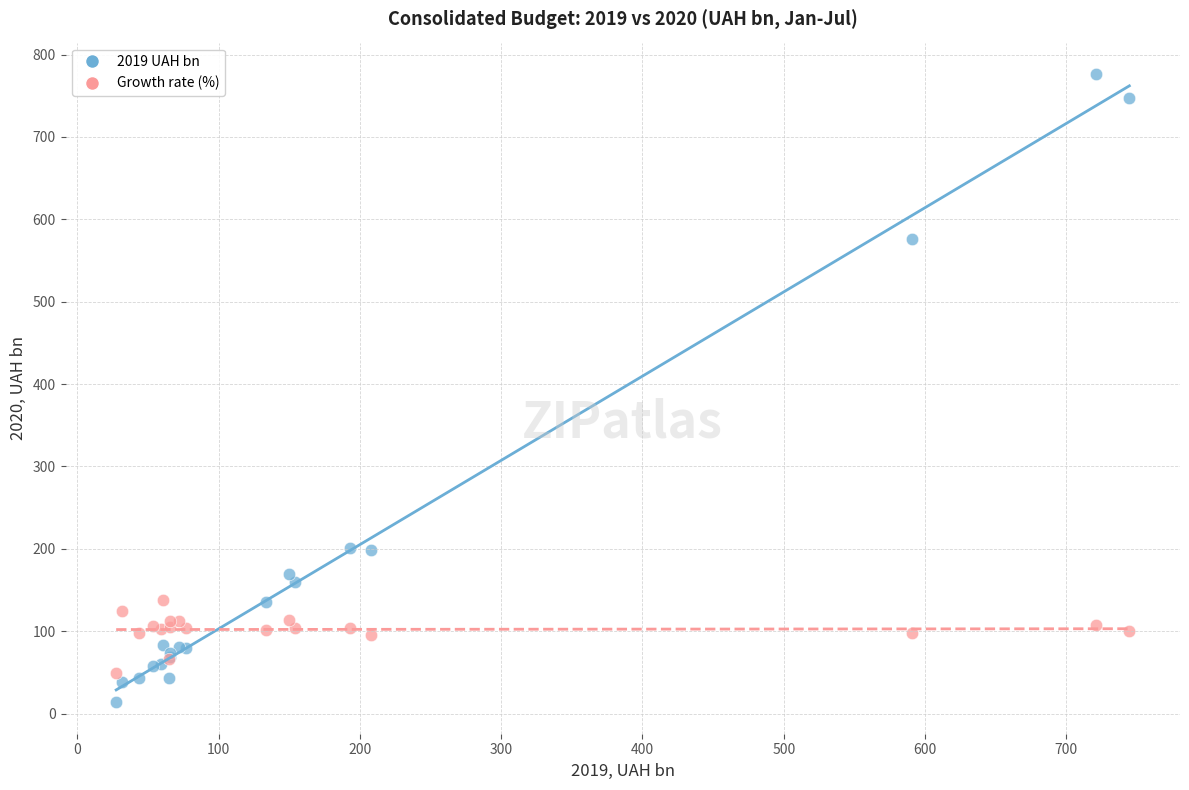

In the 2019 UAH bn series, what Y value is closest to 394?

575.5